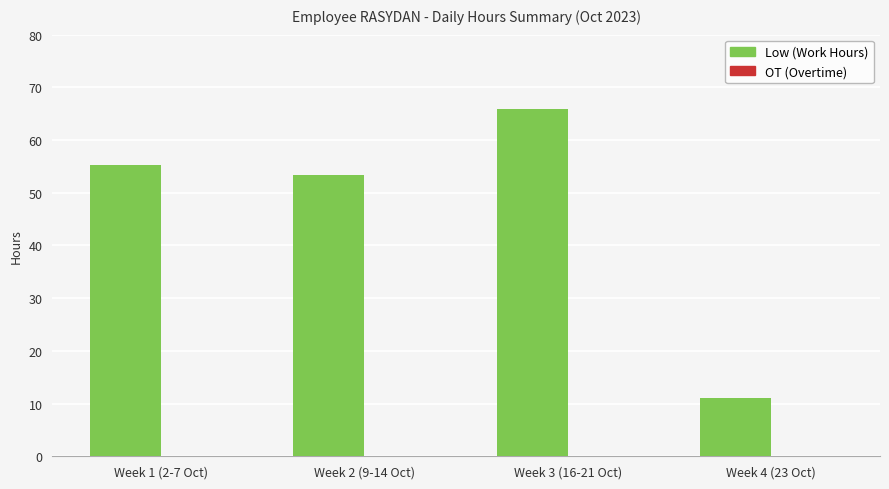

What is the change in value from Week 1 (2-7 Oct) to Week 2 (9-14 Oct)?

-2.0